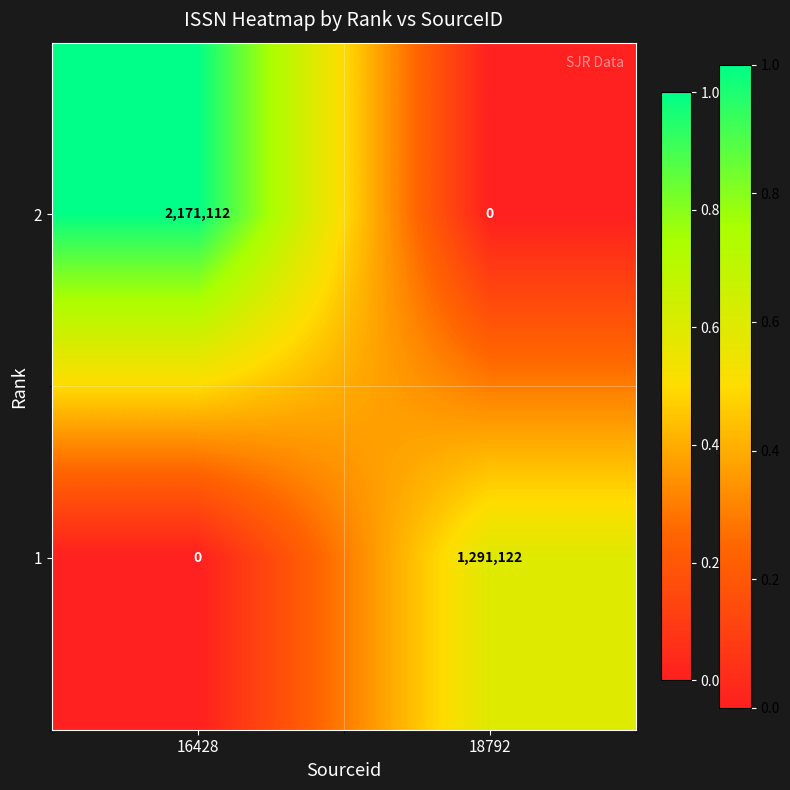

Reading left to right, what are all the values shown in this chart?

2: 16428=2171112	18792=0
1: 16428=0	18792=1291122